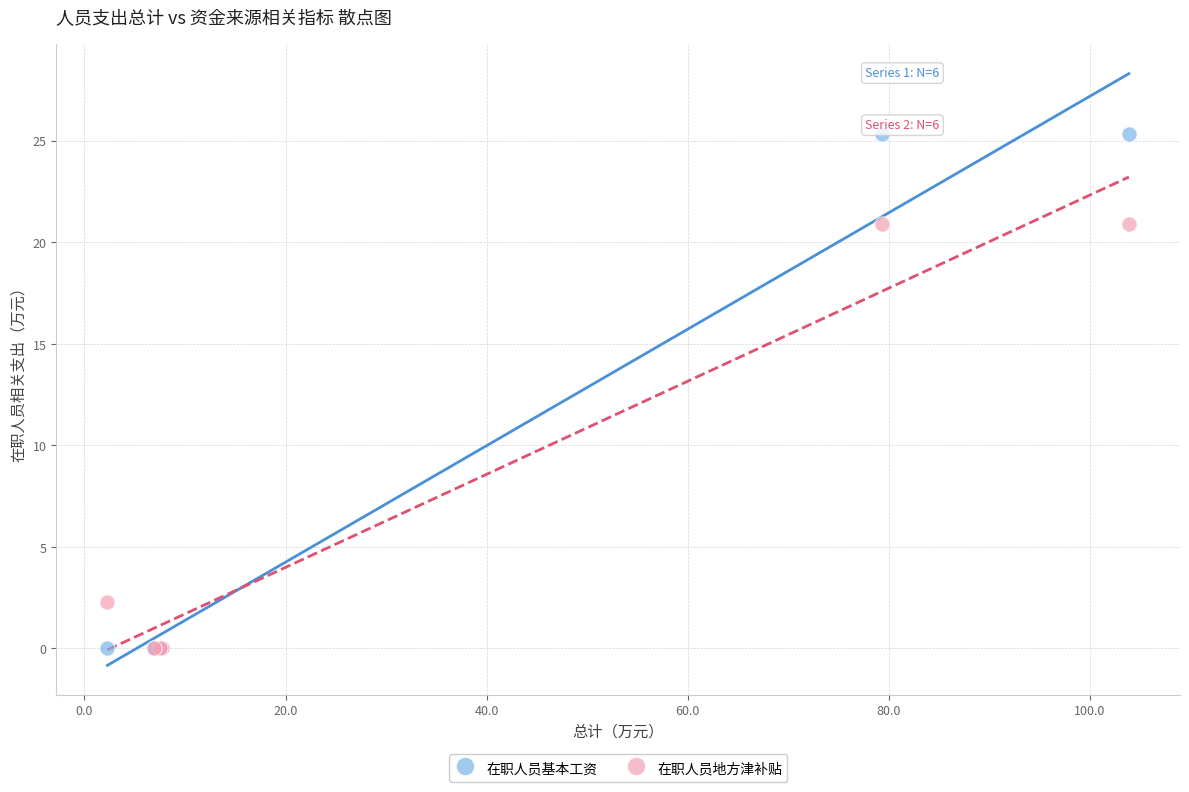

Which series contains the highest Y value?

在职人员基本工资